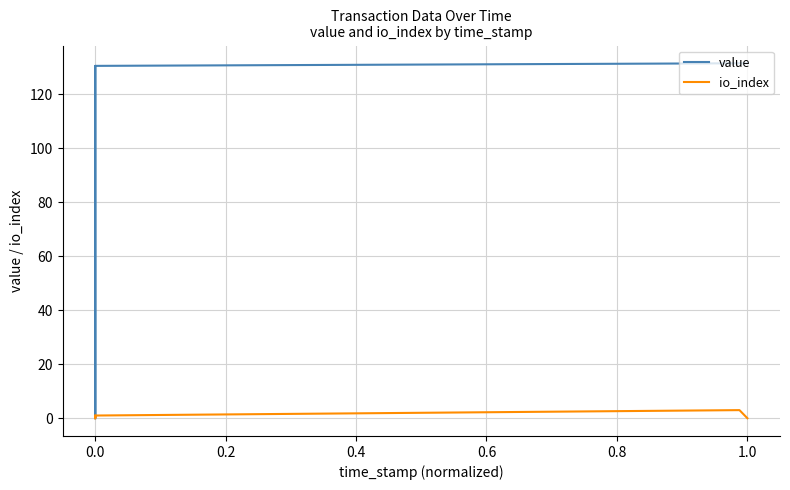

What is the sum of the value values at 0.4 and 0.0?

261.0